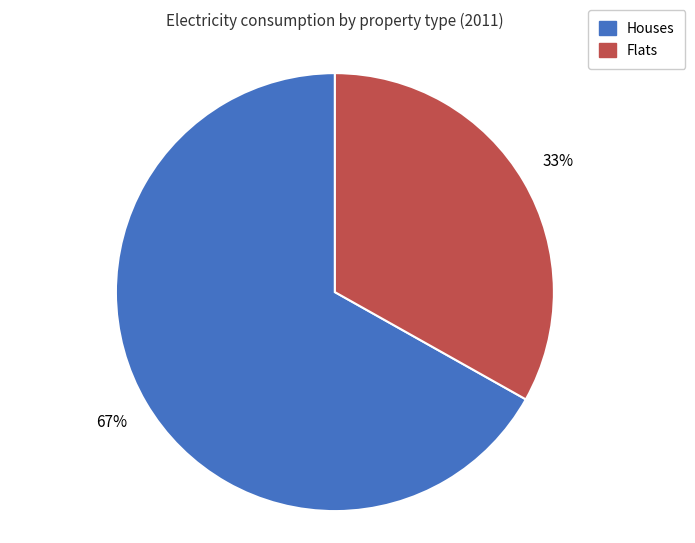

What is the smallest slice in the pie chart?

Flats